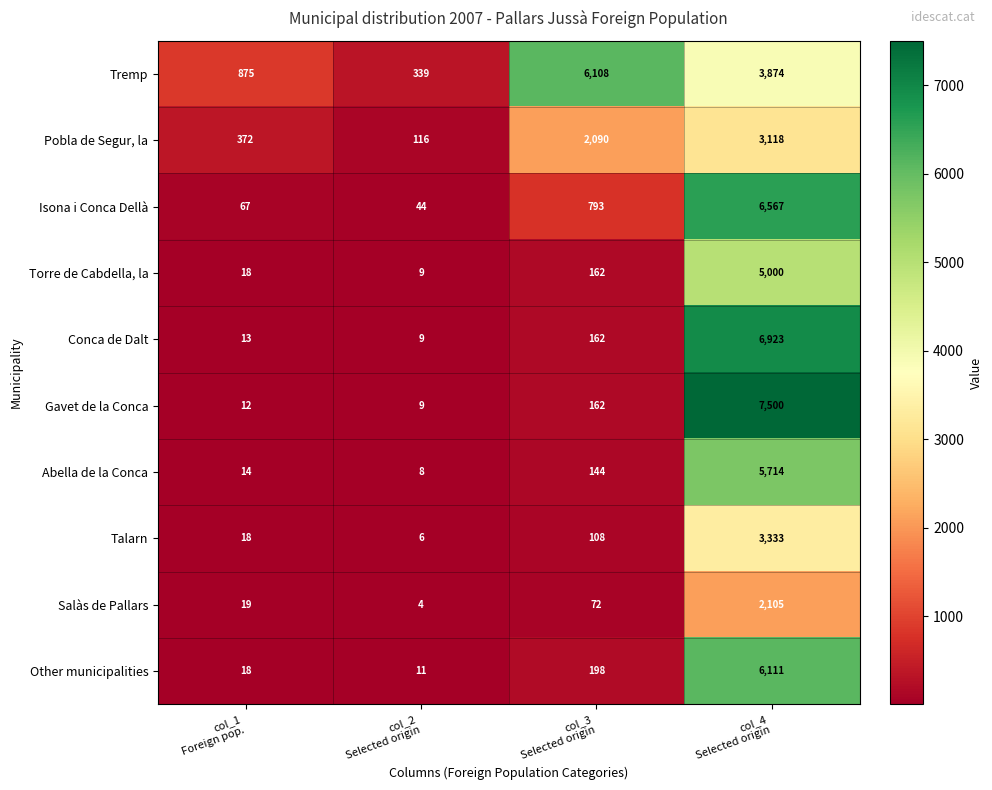

Rank the series by their maximum value, from highest to lowest.

Gavet de la Conca, Conca de Dalt, Isona i Conca Dellà, Other municipalities, Tremp, Abella de la Conca, Torre de Cabdella, la, Talarn, Pobla de Segur, la, Salàs de Pallars